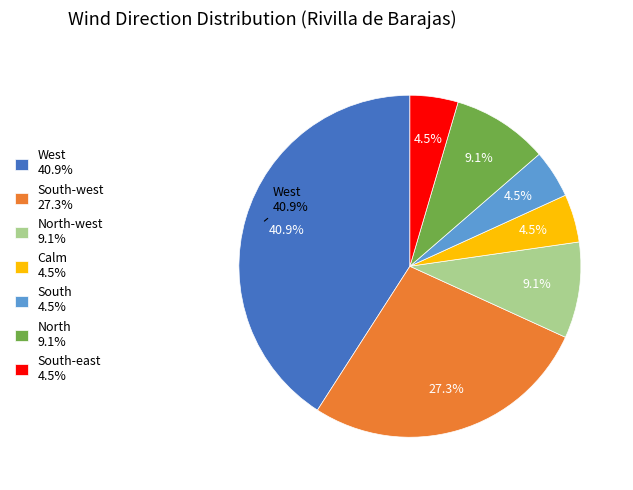

True or false: East accounts for 0% of the total.

True